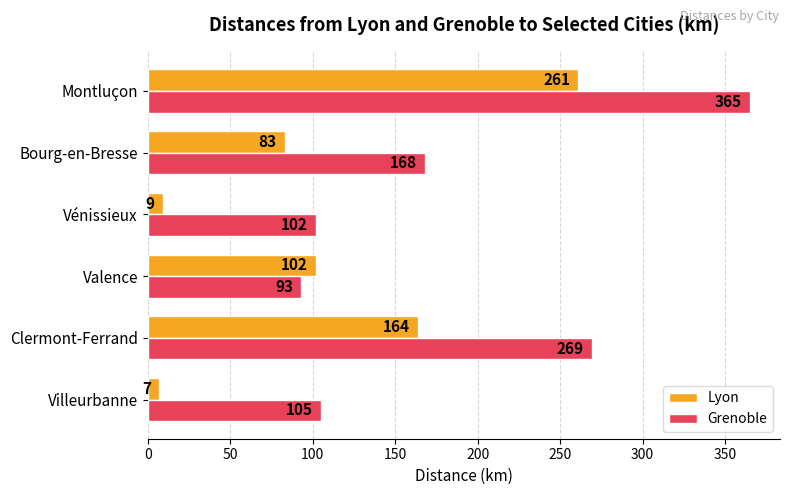

What is the difference between the second highest and second lowest values in the Grenoble series?

167